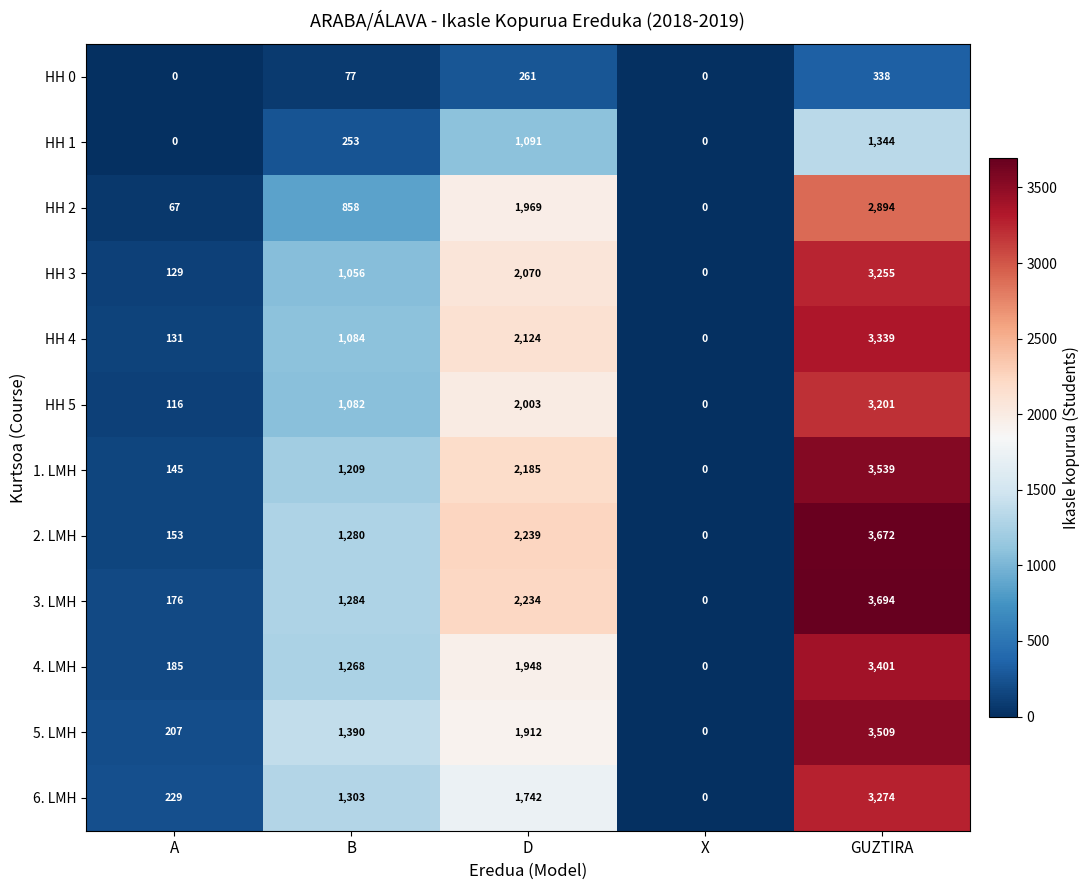

At how many categories does at least one series exceed 2909?

1